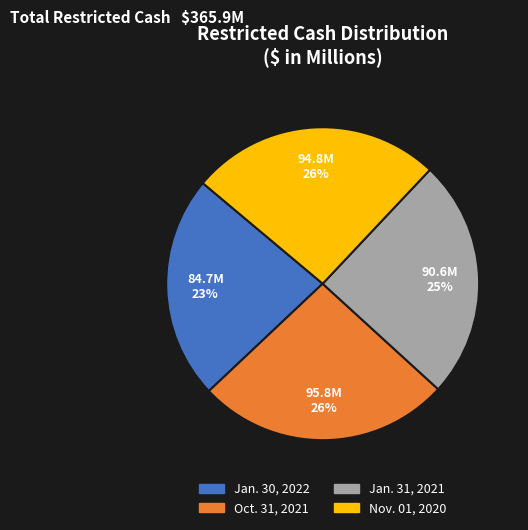

To the nearest percent, what portion does Jan. 30, 2022 represent?

23%